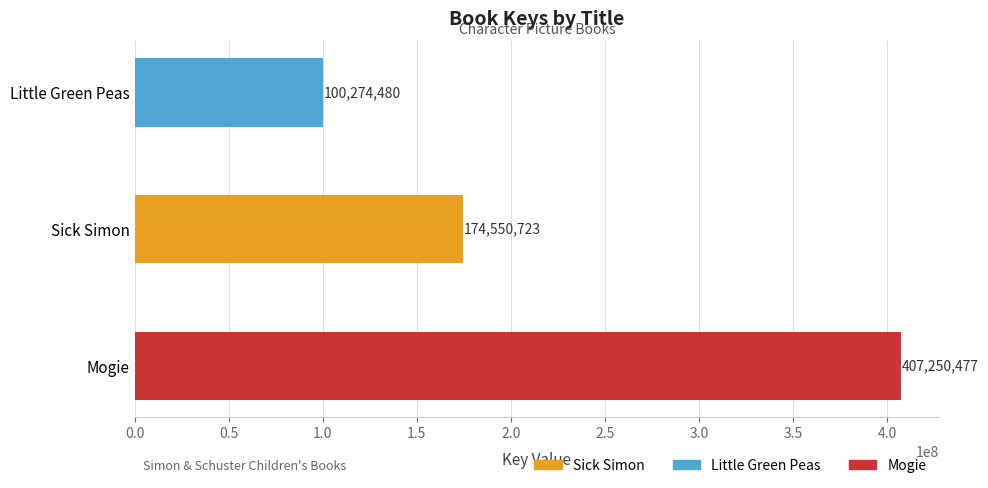

The value at Little Green Peas is 100274480. True or false?

True